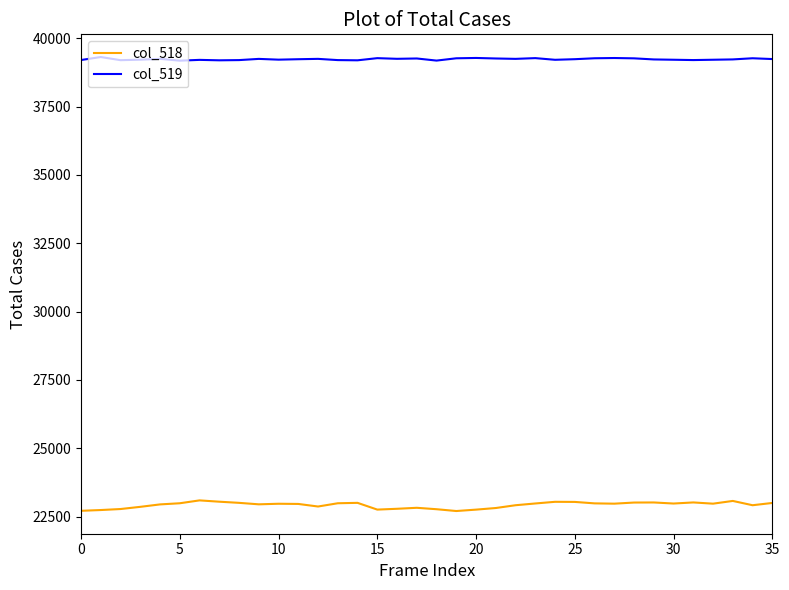

Which series has the largest total across all categories?

col_519